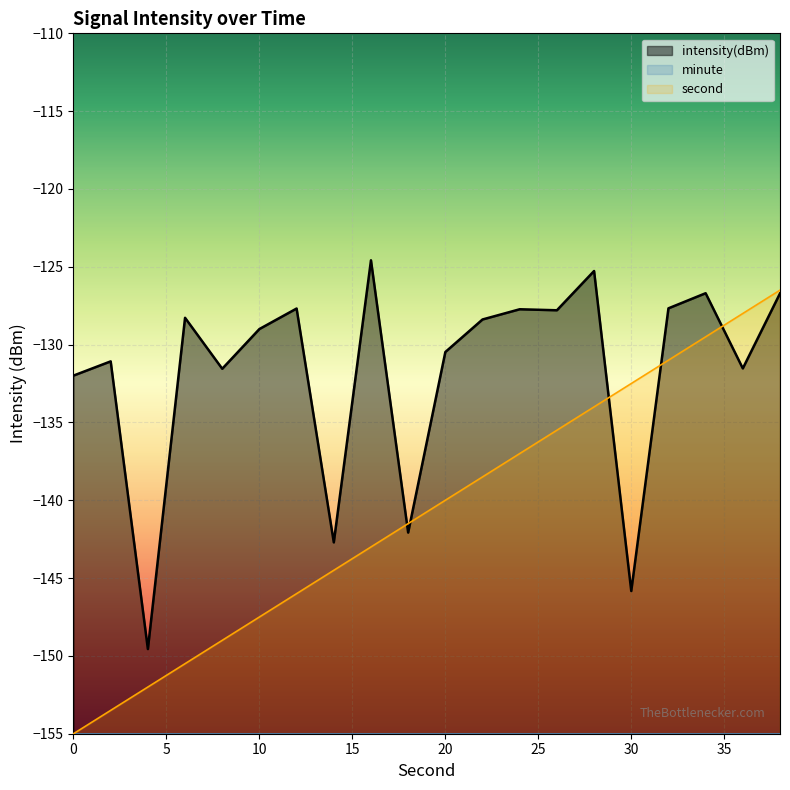

Is it true that intensity(dBm) equals -131.5 at 36?

True